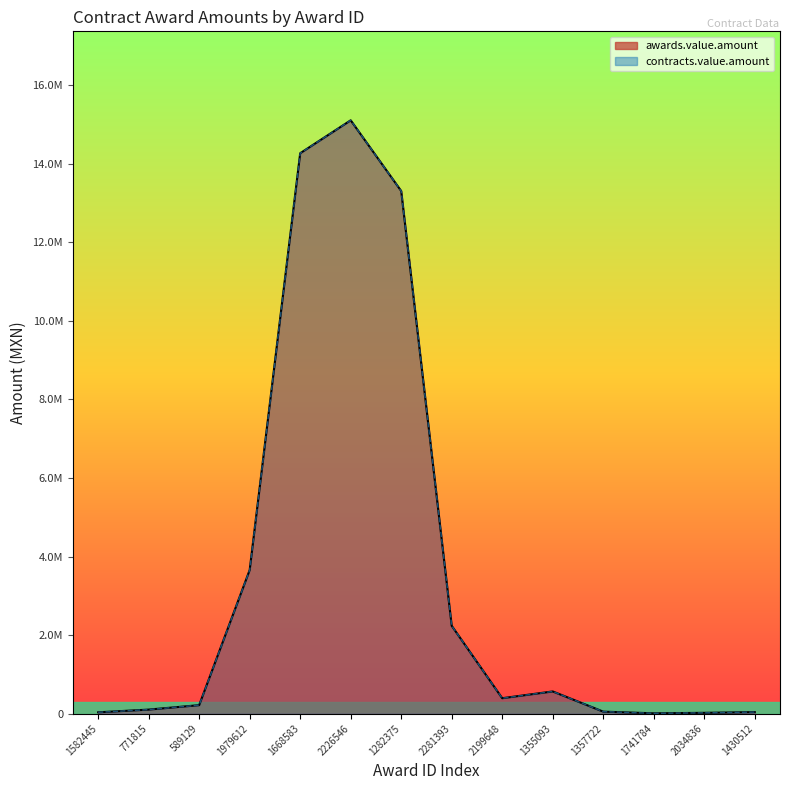

How many interior local peaks does the awards.value.amount series have?

2